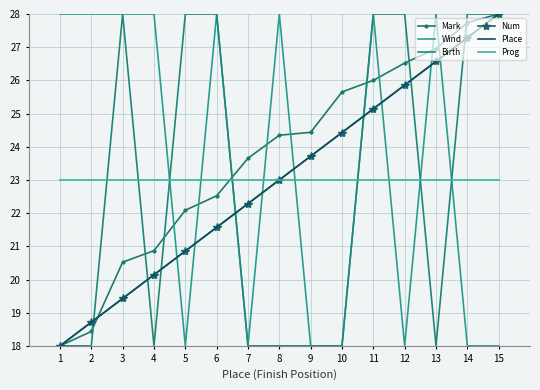

Rank the series at 8 from highest to lowest value.

Wind, Mark, Num, Place, Prog, Birth